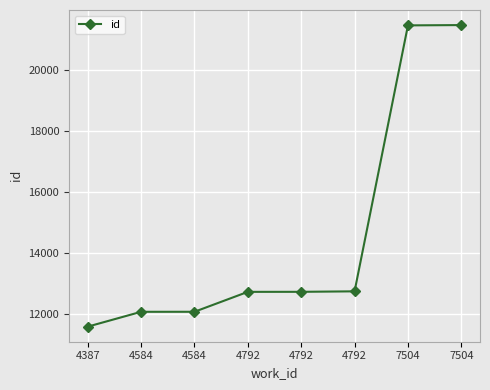

List the labels in order of value, smallest first.

4387, 4584, 4584, 4792, 4792, 4792, 7504, 7504